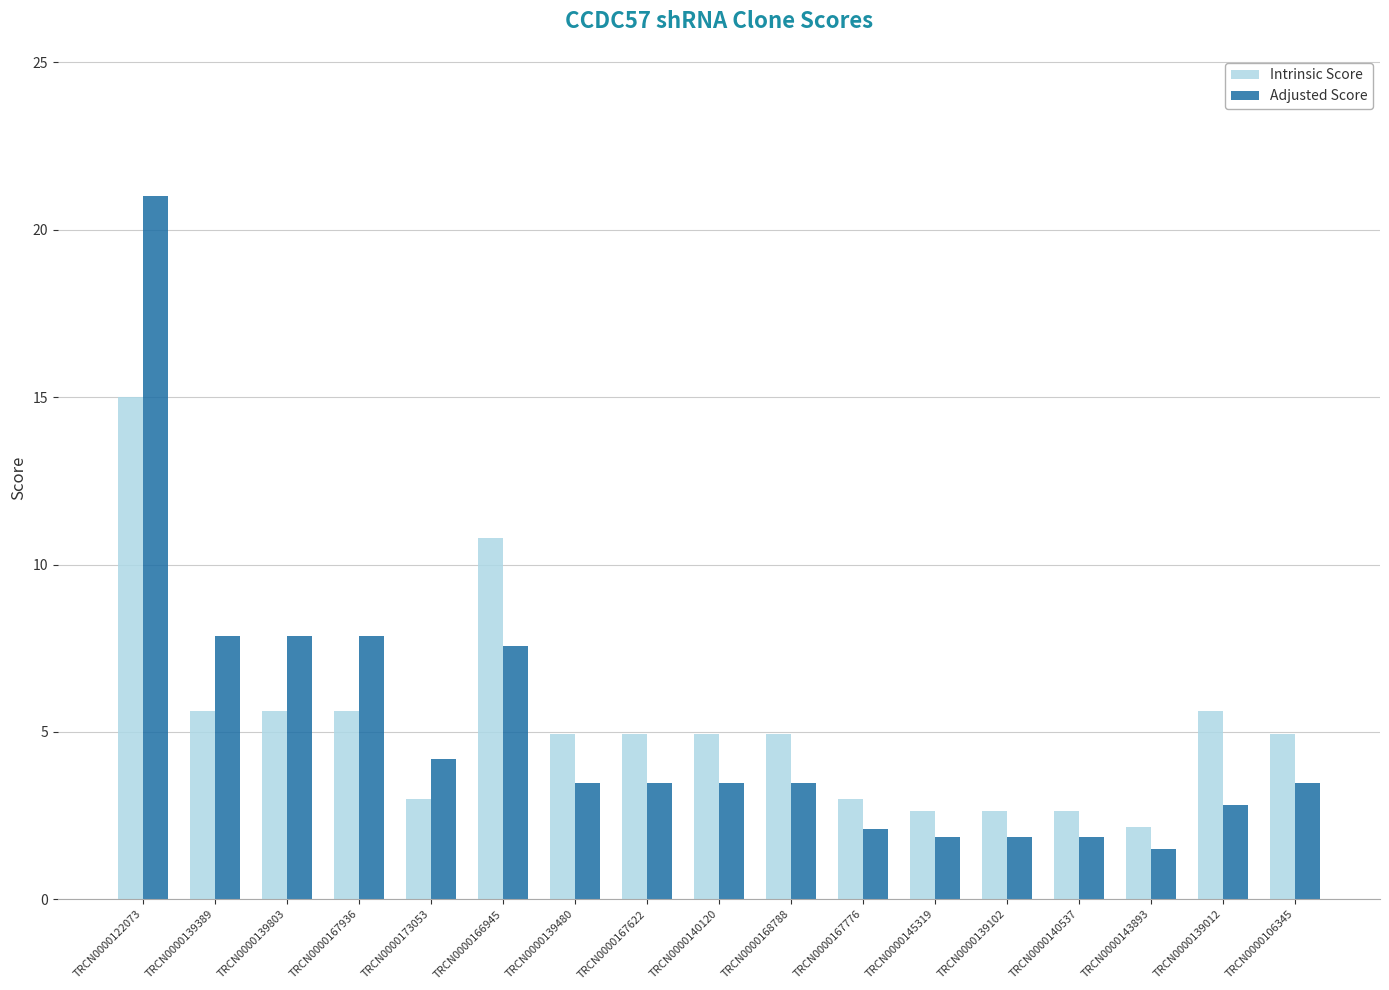

True or false: Intrinsic Score has a value of 16.3 at TRCN0000166945.

False